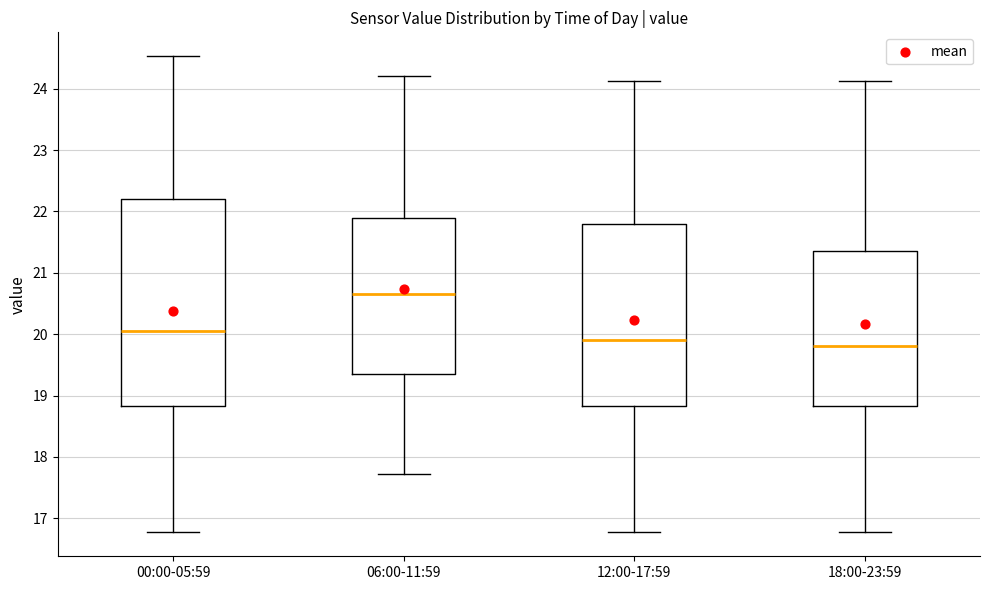

Where does the median line of the box for 06:00-11:59 sit on the y-axis? The values are not printed on the chart, so give them approximately, as read against the axis.

20.7